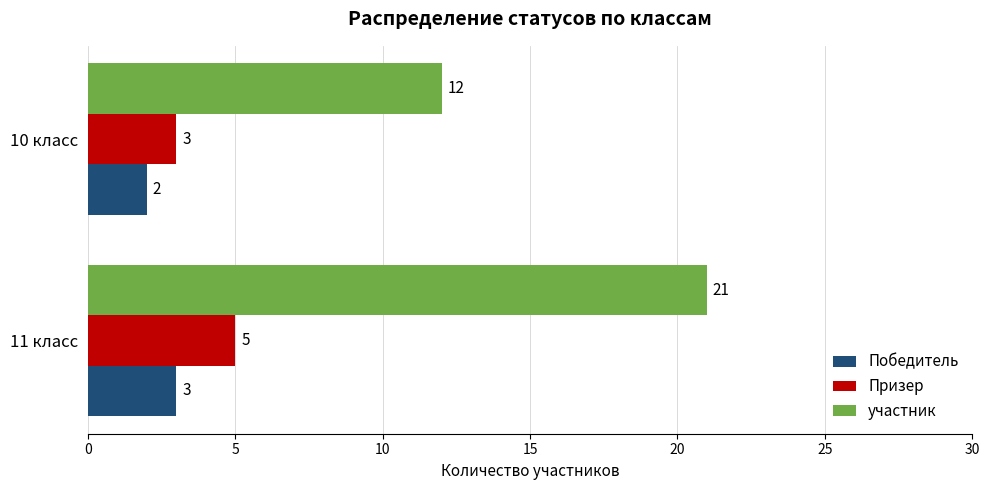

Rank the series by their maximum value, from highest to lowest.

участник, Призер, Победитель